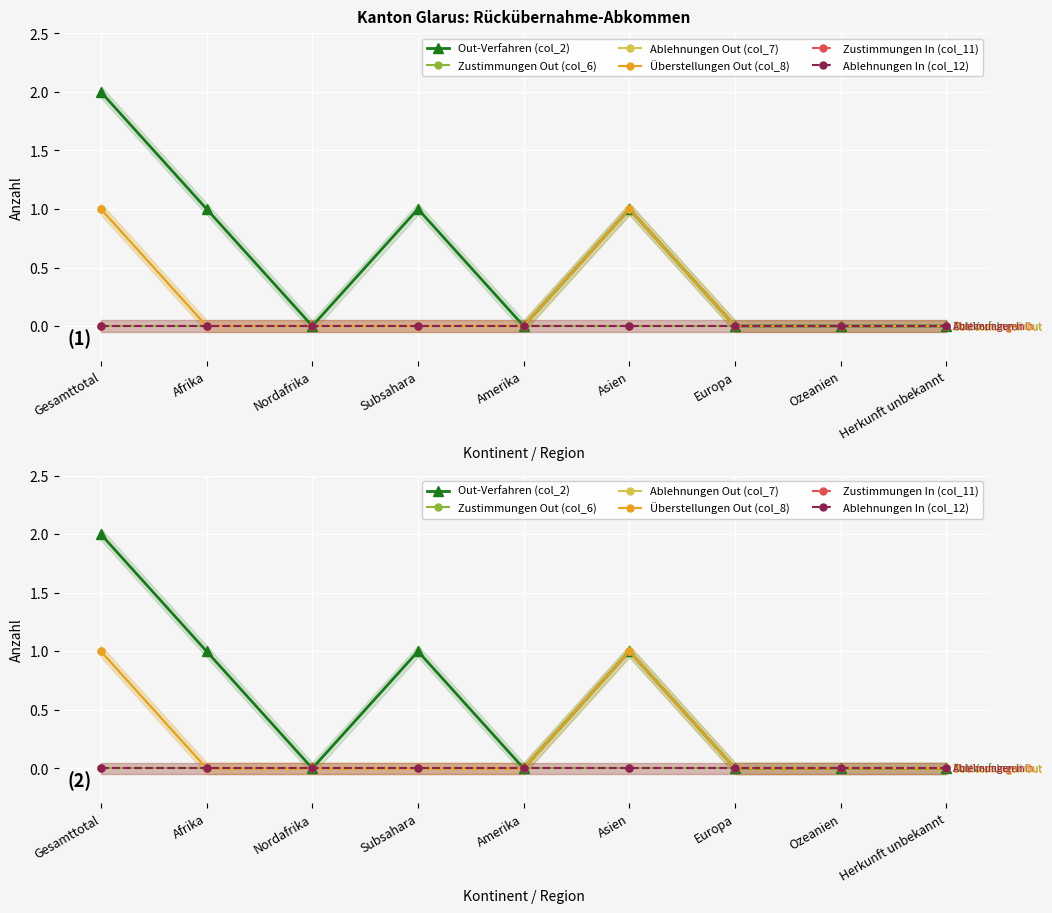

Between Europa and Asien, which is larger?

Asien